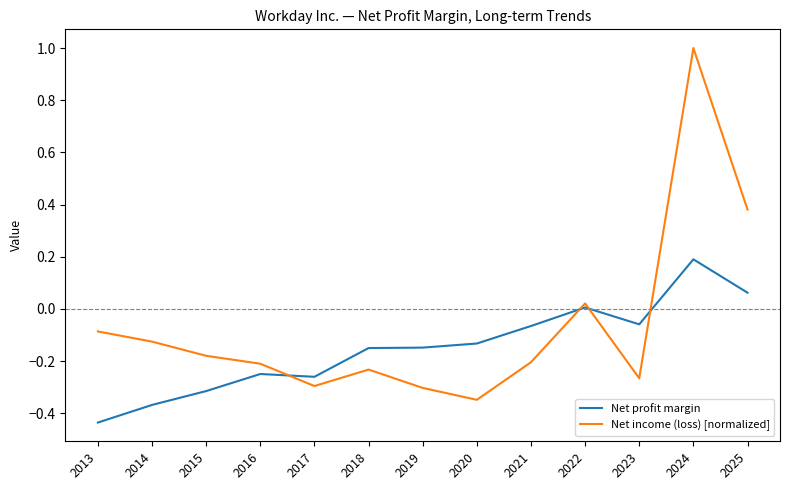

Does the chart display data point markers on the line(s)?

No